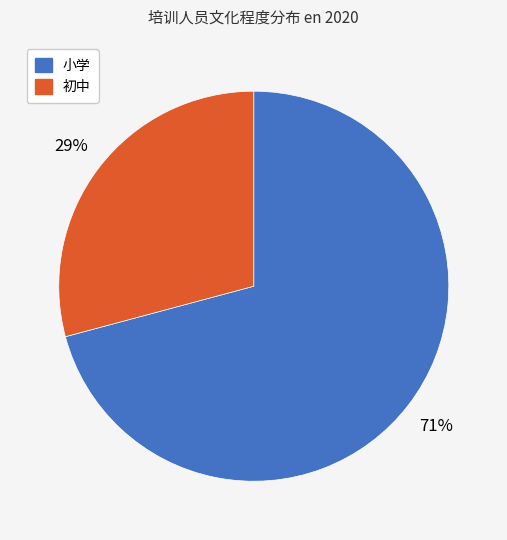

To the nearest percent, what is the average slice percentage?

50%